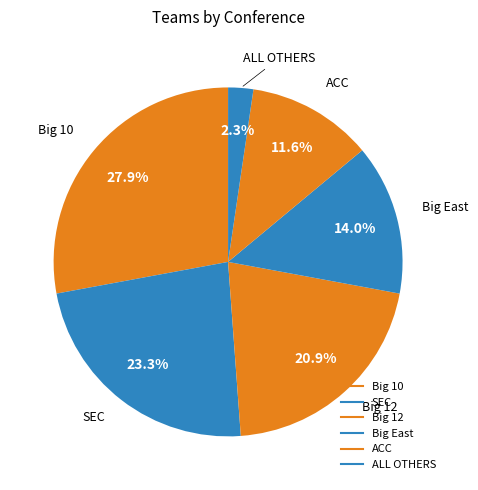

Is it true that ALL OTHERS is 2% of the pie?

True